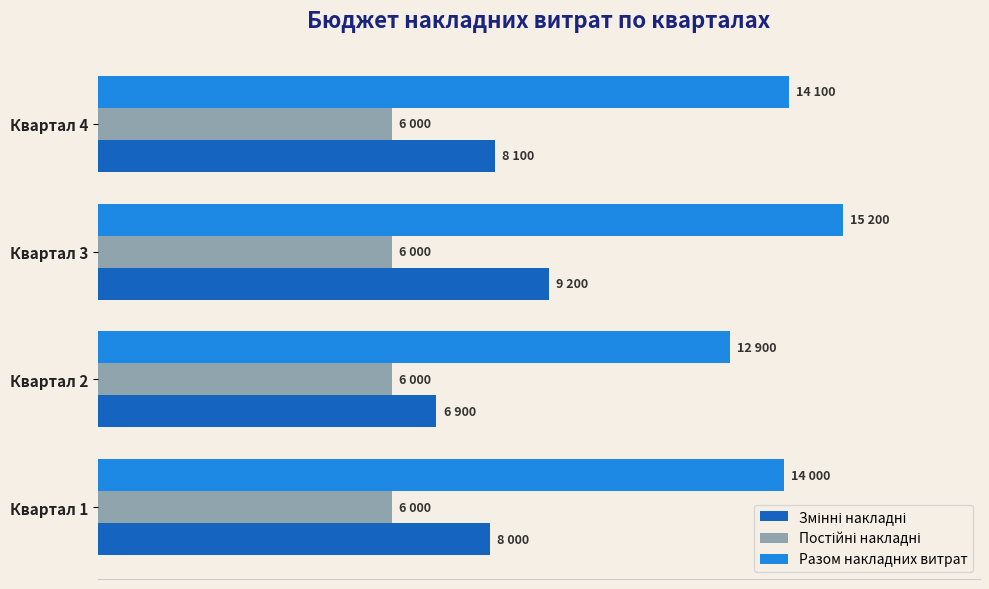

Rank the series by their average value, from lowest to highest.

Постійні накладні, Змінні накладні, Разом накладних витрат